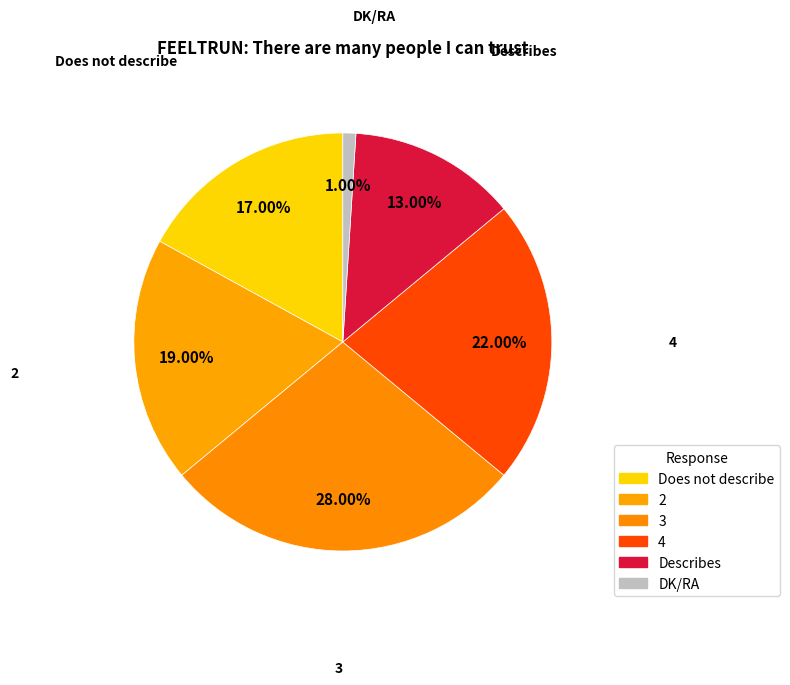

What is the change in value from Describes to DK/RA?

-12